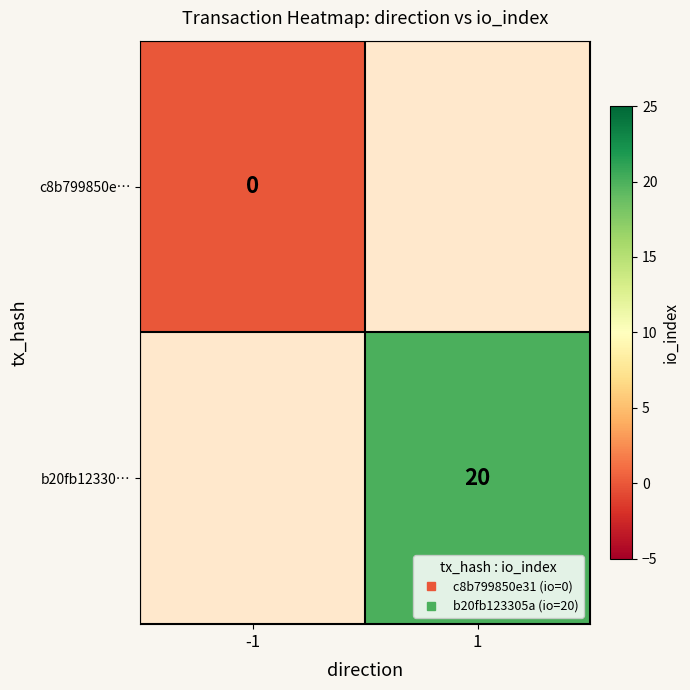

How many positive values does the b20fb12330… series have?

1